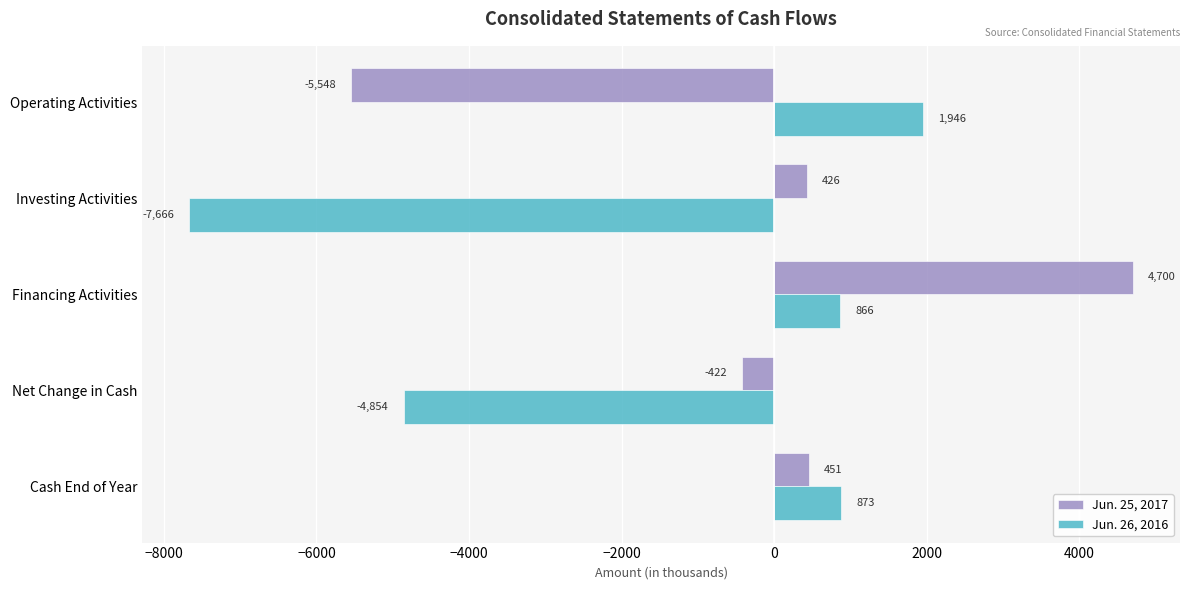

Where is Jun. 26, 2016 nearest to the value -2860?

Net Change in Cash